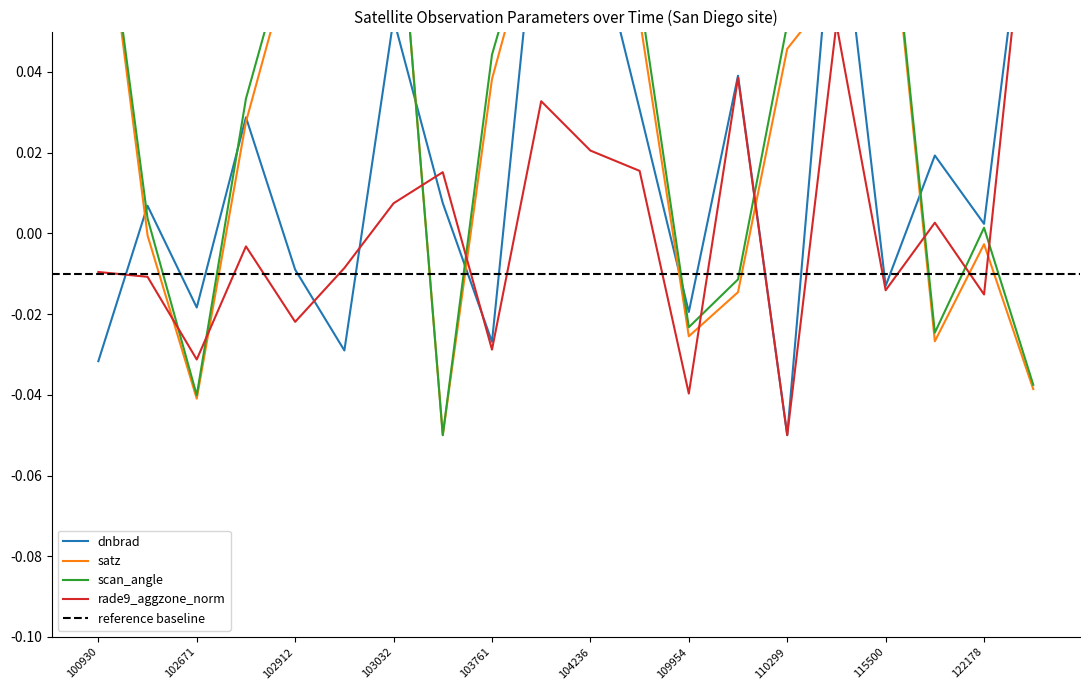

At which category does the chart reach its minimum across all series?

110299